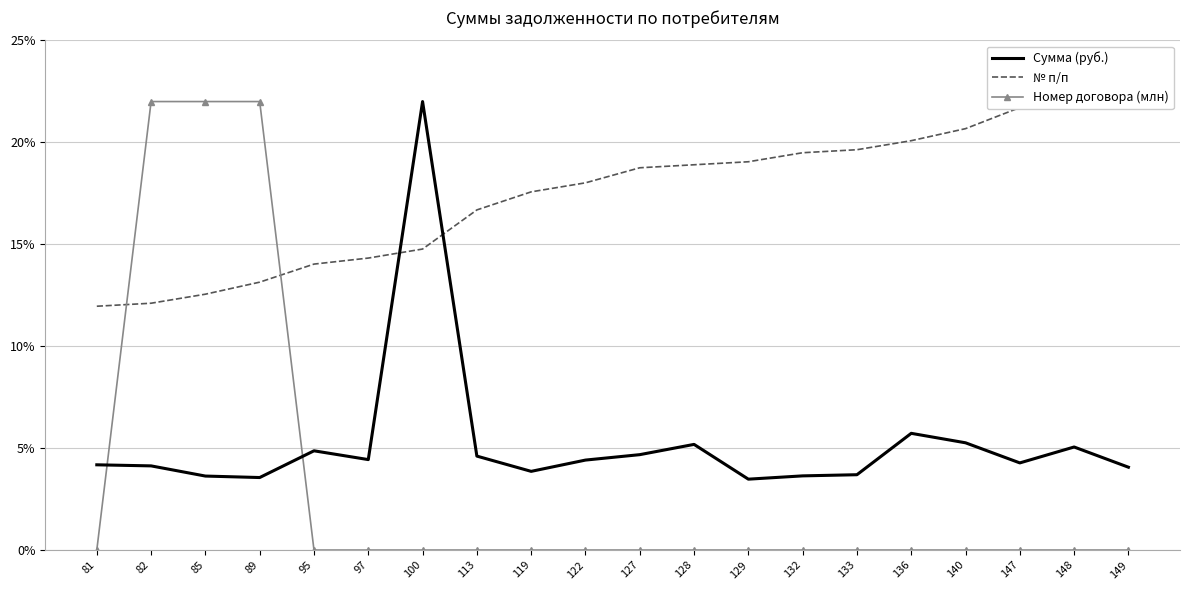

How many values in the № п/п series are below 18?

9